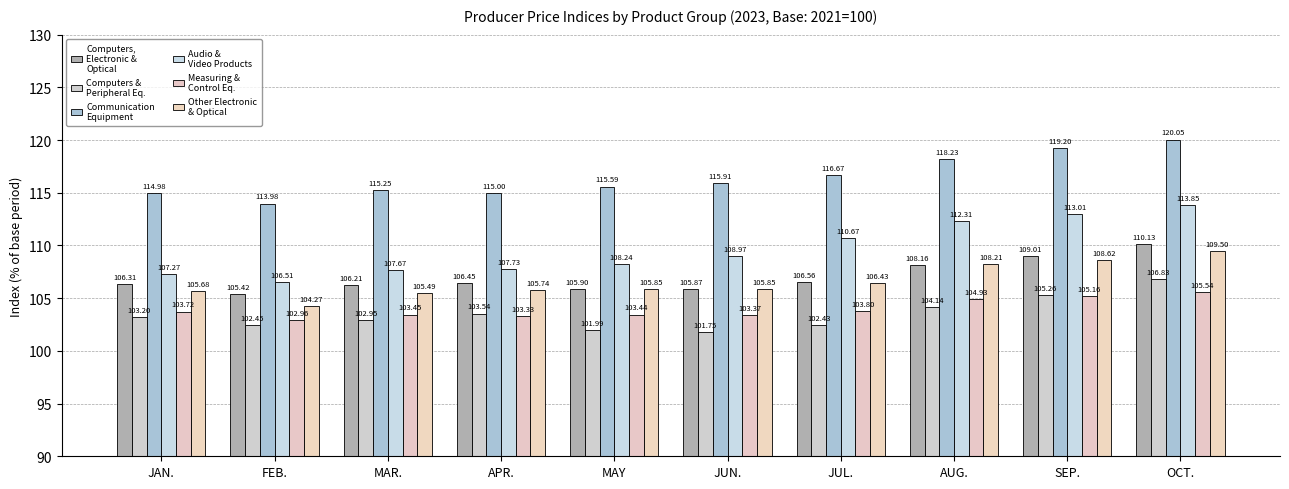

How many distinct data groups are displayed?

6